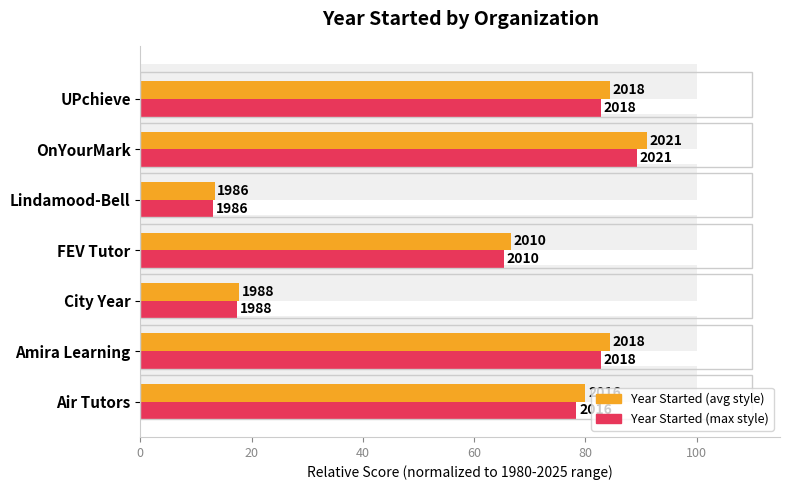

Does the chart contain any negative values?

No